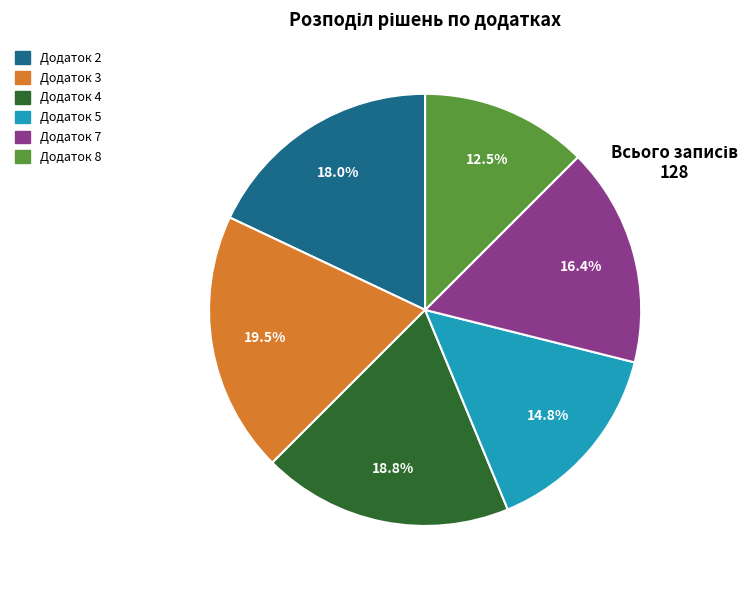

Which slice is the smallest?

Додаток 8